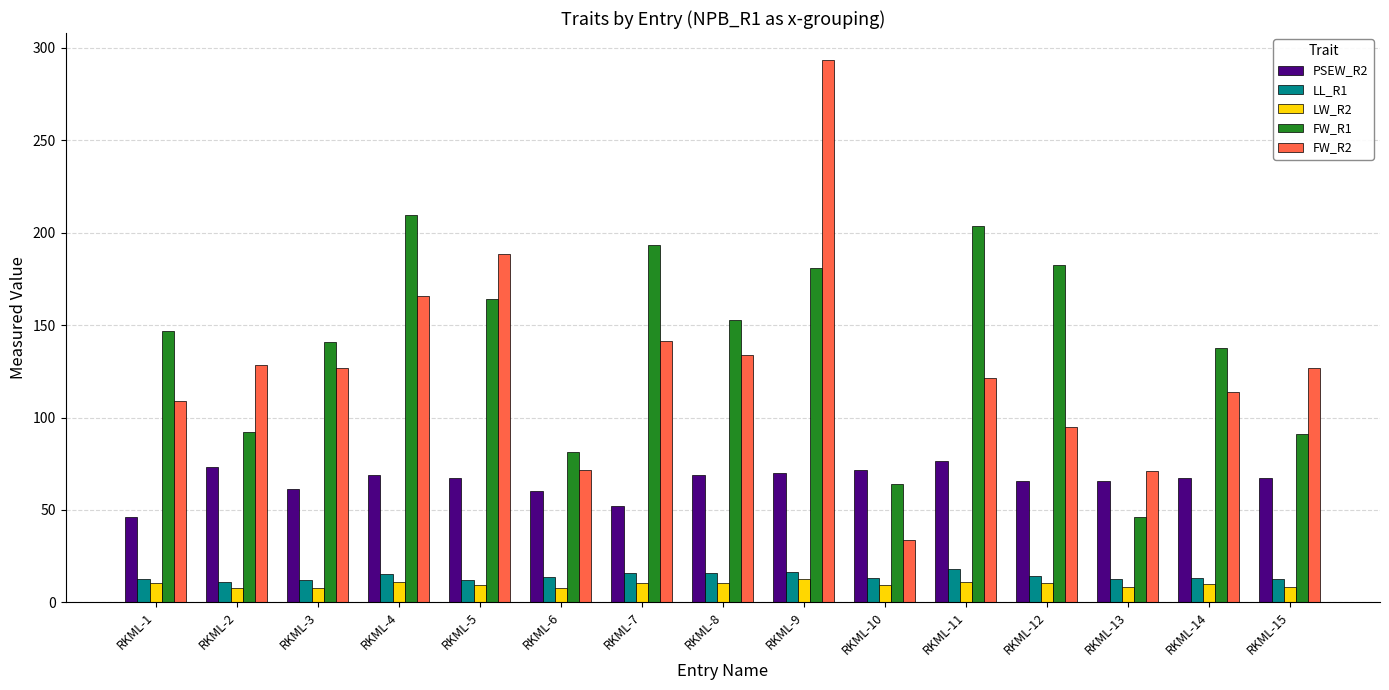

List the series in order of their peak value, lowest first.

LW_R2, LL_R1, PSEW_R2, FW_R1, FW_R2